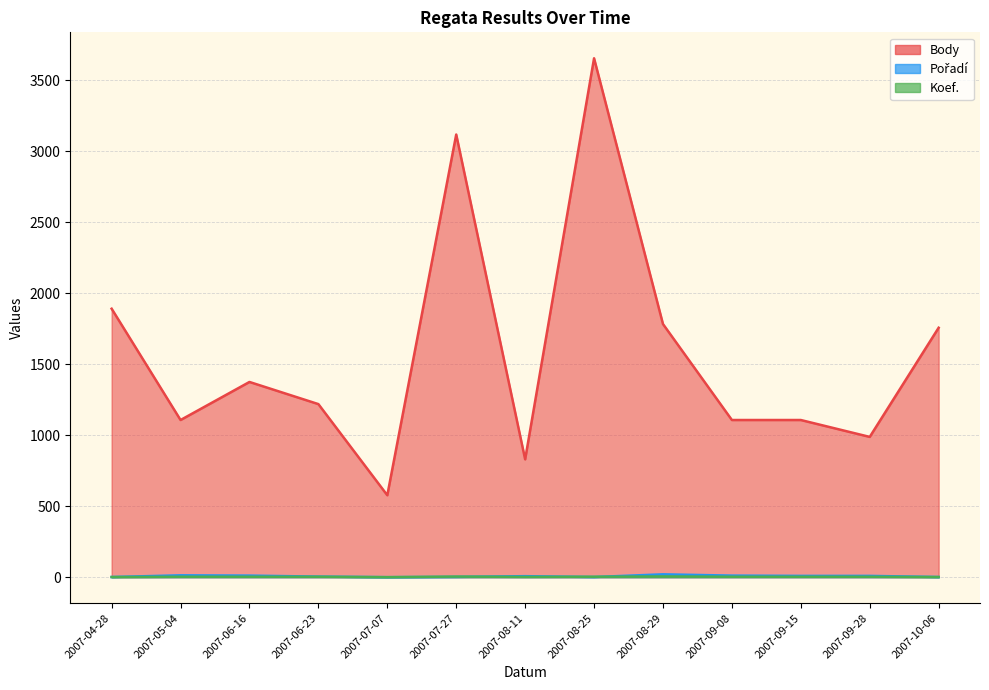

How many data points in Body are less than 1220?

6